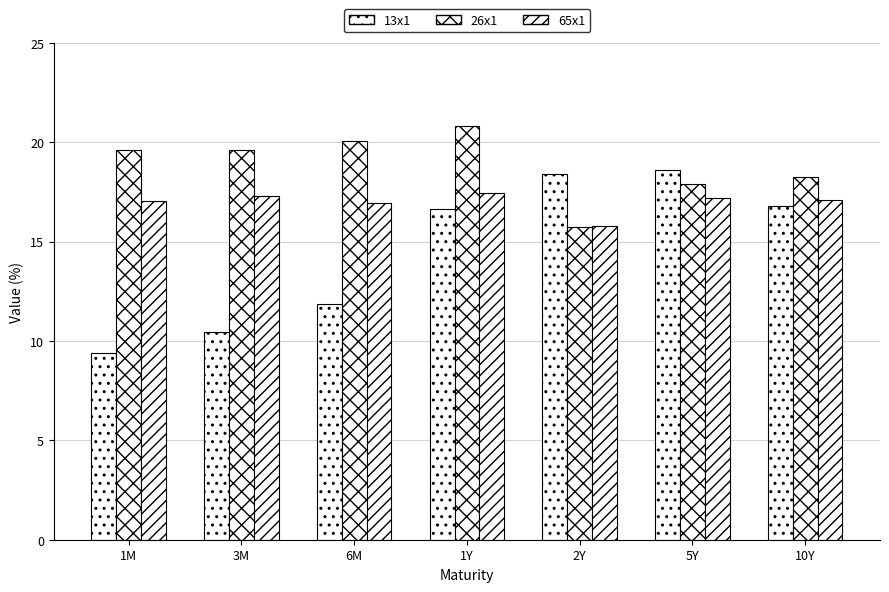

Count the number of data series in this chart.

3